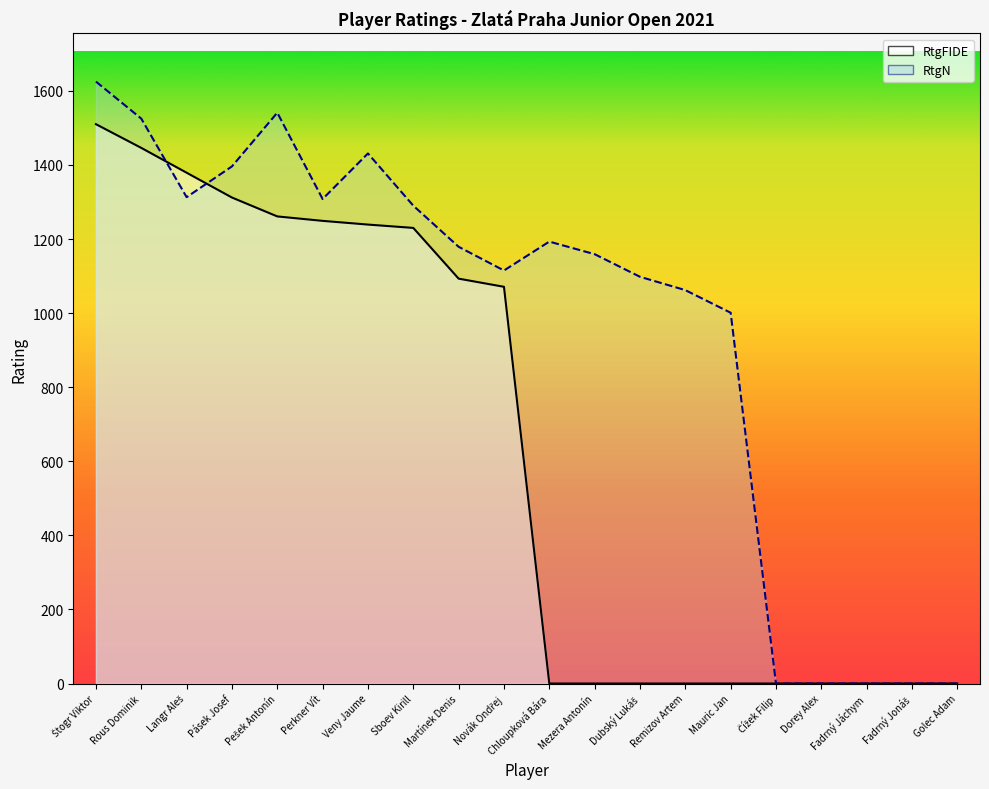

Does the chart display data point markers on the line(s)?

No